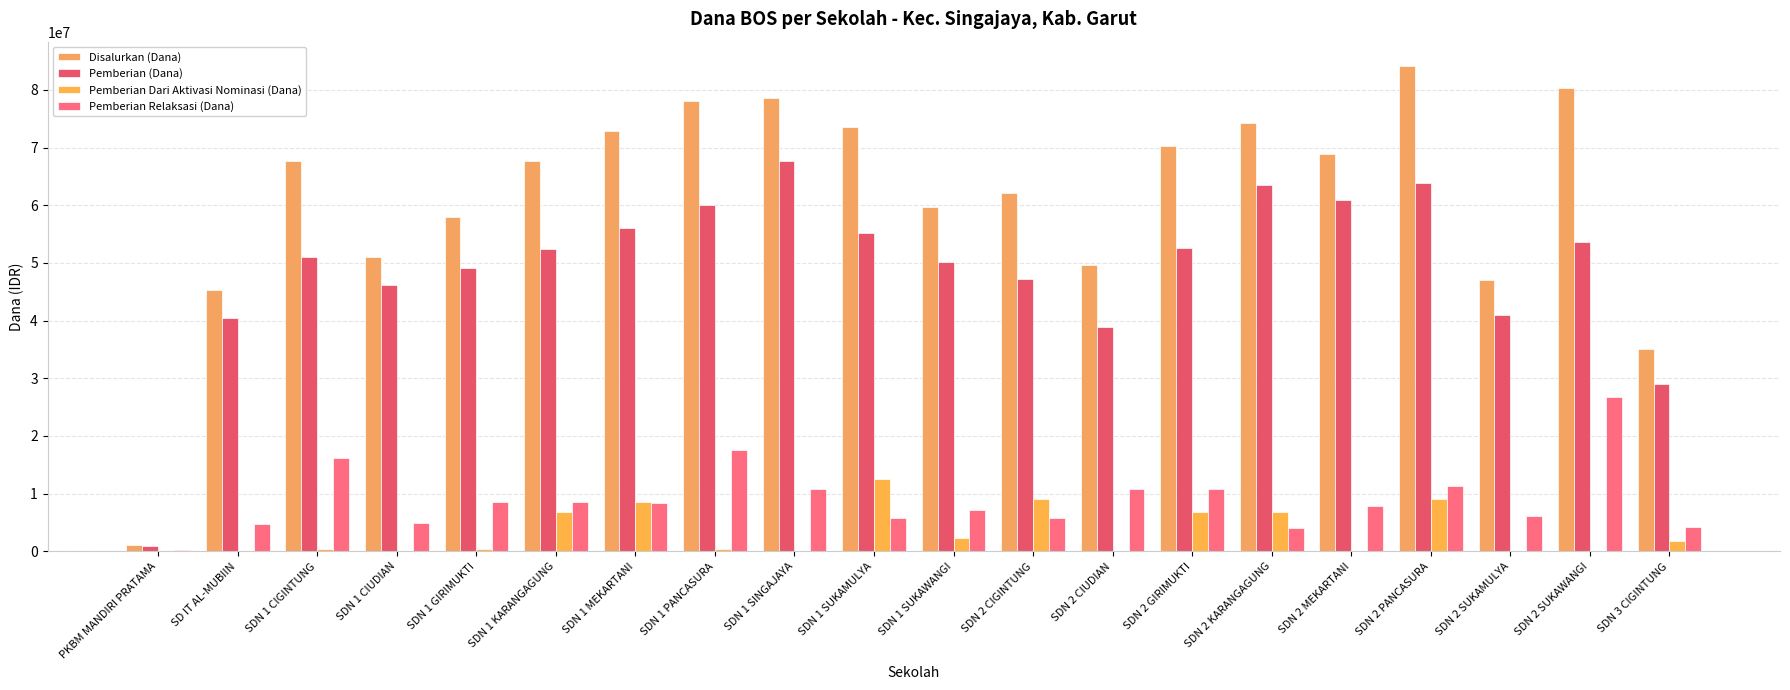

What is the highest value of the Pemberian Dari Aktivasi Nominasi (Dana) series?

12600000